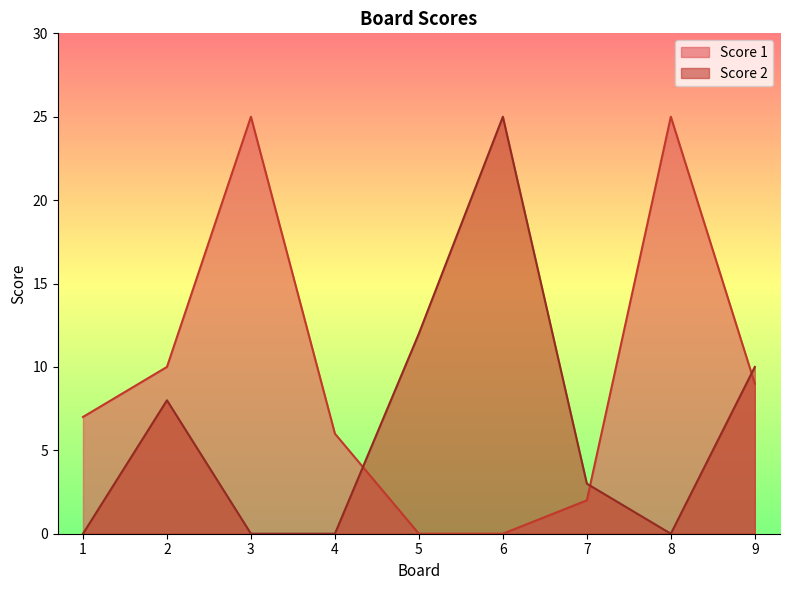

Count the number of categories in the chart.

9